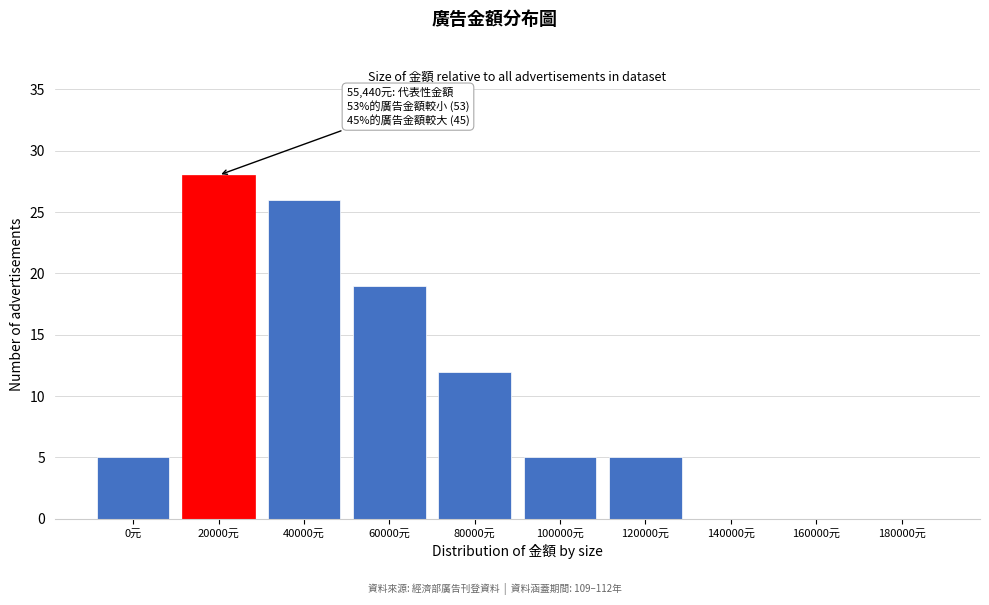

Reading right to left, extract all data points from this chart.

180000元=0	160000元=0	140000元=0	120000元=5	100000元=5	80000元=12	60000元=19	40000元=26	20000元=28	0元=5